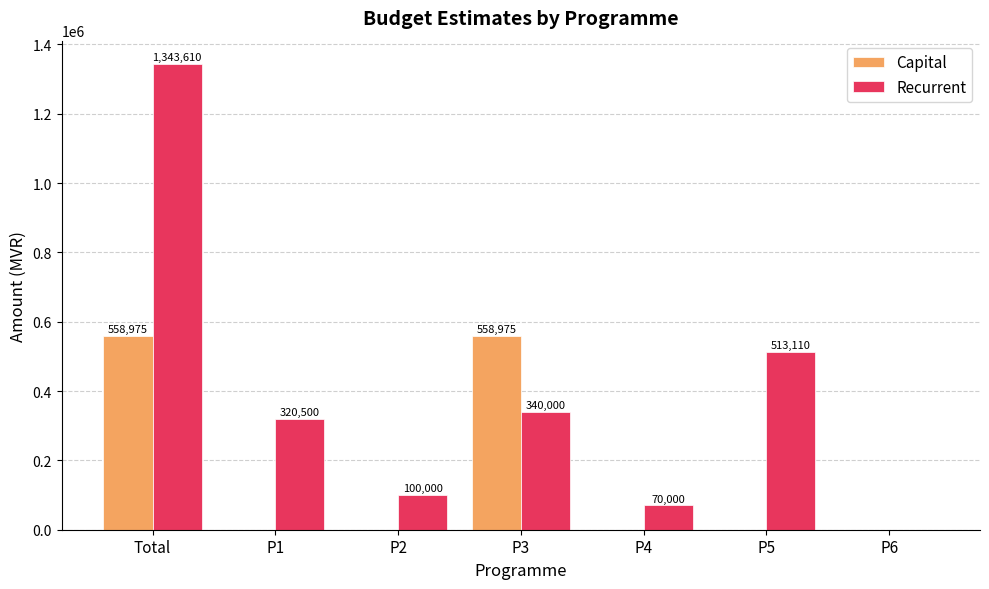

At which label does Recurrent reach its peak?

Total